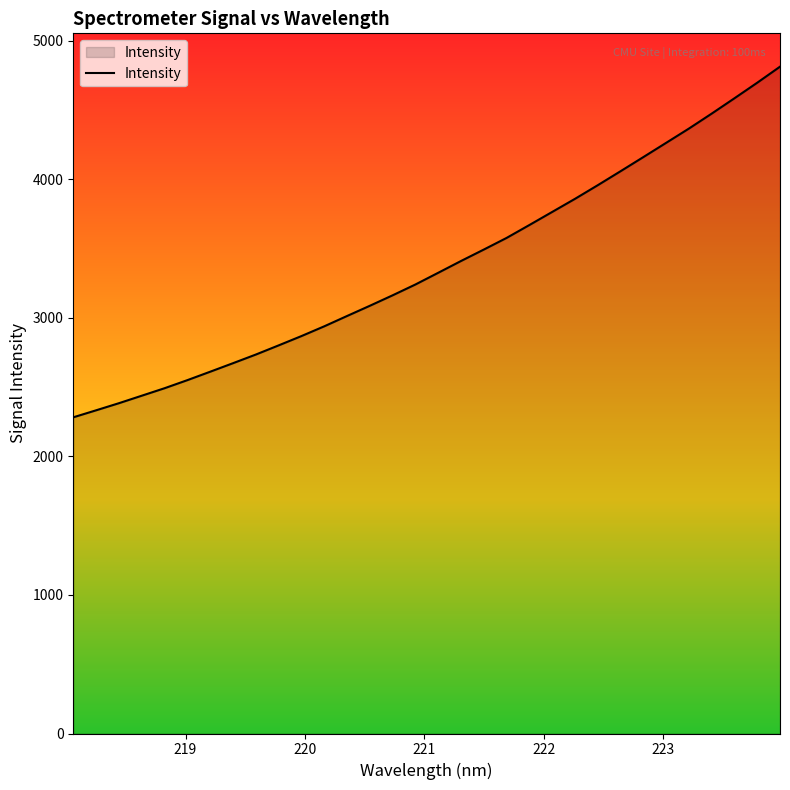

What is the difference between the maximum and minimum values?

2530.5